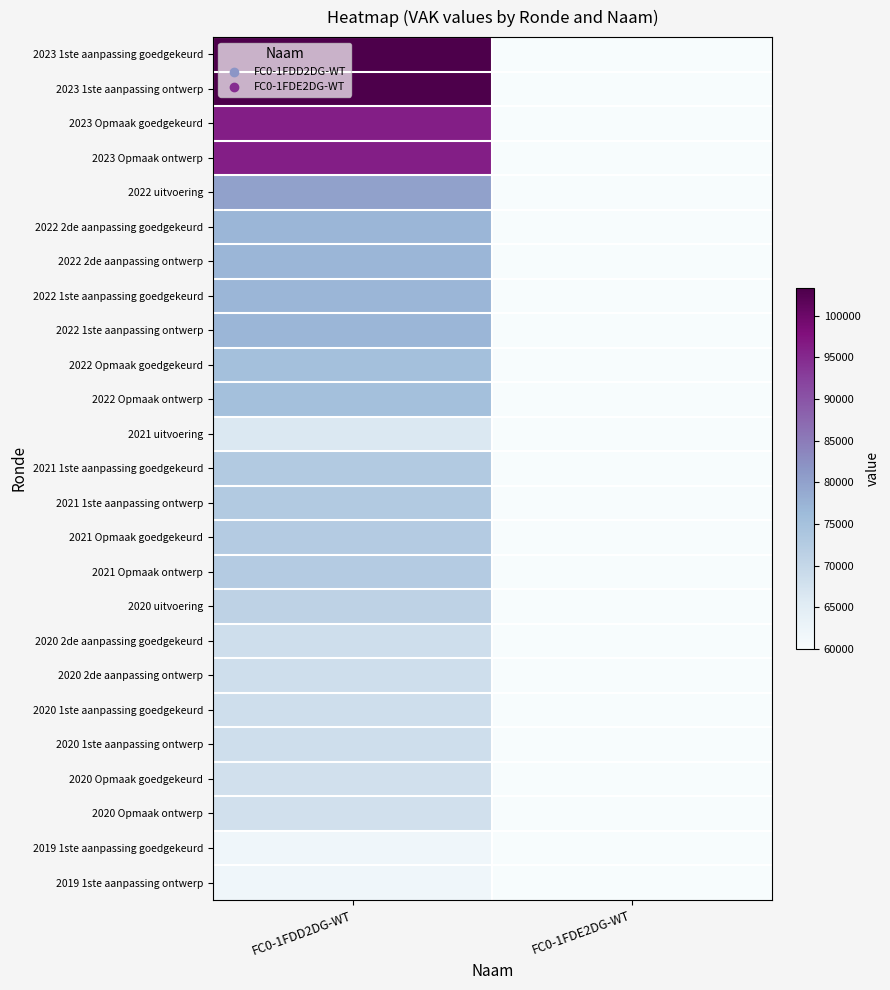

Reading left to right, extract all data points from this chart.

2023 1ste aanpassing goedgekeurd: FC0-1FDD2DG-WT=103315	FC0-1FDE2DG-WT=0
2023 1ste aanpassing ontwerp: FC0-1FDD2DG-WT=103315	FC0-1FDE2DG-WT=0
2023 Opmaak goedgekeurd: FC0-1FDD2DG-WT=96130	FC0-1FDE2DG-WT=0
2023 Opmaak ontwerp: FC0-1FDD2DG-WT=96130	FC0-1FDE2DG-WT=0
2022 uitvoering: FC0-1FDD2DG-WT=80056	FC0-1FDE2DG-WT=0
2022 2de aanpassing goedgekeurd: FC0-1FDD2DG-WT=76960	FC0-1FDE2DG-WT=0
2022 2de aanpassing ontwerp: FC0-1FDD2DG-WT=76960	FC0-1FDE2DG-WT=0
2022 1ste aanpassing goedgekeurd: FC0-1FDD2DG-WT=76960	FC0-1FDE2DG-WT=0
2022 1ste aanpassing ontwerp: FC0-1FDD2DG-WT=76960	FC0-1FDE2DG-WT=0
2022 Opmaak goedgekeurd: FC0-1FDD2DG-WT=75111	FC0-1FDE2DG-WT=0
2022 Opmaak ontwerp: FC0-1FDD2DG-WT=75111	FC0-1FDE2DG-WT=0
2021 uitvoering: FC0-1FDD2DG-WT=66210	FC0-1FDE2DG-WT=0
2021 1ste aanpassing goedgekeurd: FC0-1FDD2DG-WT=72920	FC0-1FDE2DG-WT=0
2021 1ste aanpassing ontwerp: FC0-1FDD2DG-WT=72920	FC0-1FDE2DG-WT=0
2021 Opmaak goedgekeurd: FC0-1FDD2DG-WT=72680	FC0-1FDE2DG-WT=0
2021 Opmaak ontwerp: FC0-1FDD2DG-WT=72680	FC0-1FDE2DG-WT=0
2020 uitvoering: FC0-1FDD2DG-WT=70958	FC0-1FDE2DG-WT=0
2020 2de aanpassing goedgekeurd: FC0-1FDD2DG-WT=68410	FC0-1FDE2DG-WT=0
2020 2de aanpassing ontwerp: FC0-1FDD2DG-WT=68410	FC0-1FDE2DG-WT=0
2020 1ste aanpassing goedgekeurd: FC0-1FDD2DG-WT=68410	FC0-1FDE2DG-WT=0
2020 1ste aanpassing ontwerp: FC0-1FDD2DG-WT=68410	FC0-1FDE2DG-WT=0
2020 Opmaak goedgekeurd: FC0-1FDD2DG-WT=67909	FC0-1FDE2DG-WT=0
2020 Opmaak ontwerp: FC0-1FDD2DG-WT=67909	FC0-1FDE2DG-WT=0
2019 1ste aanpassing goedgekeurd: FC0-1FDD2DG-WT=61769	FC0-1FDE2DG-WT=0
2019 1ste aanpassing ontwerp: FC0-1FDD2DG-WT=61769	FC0-1FDE2DG-WT=0